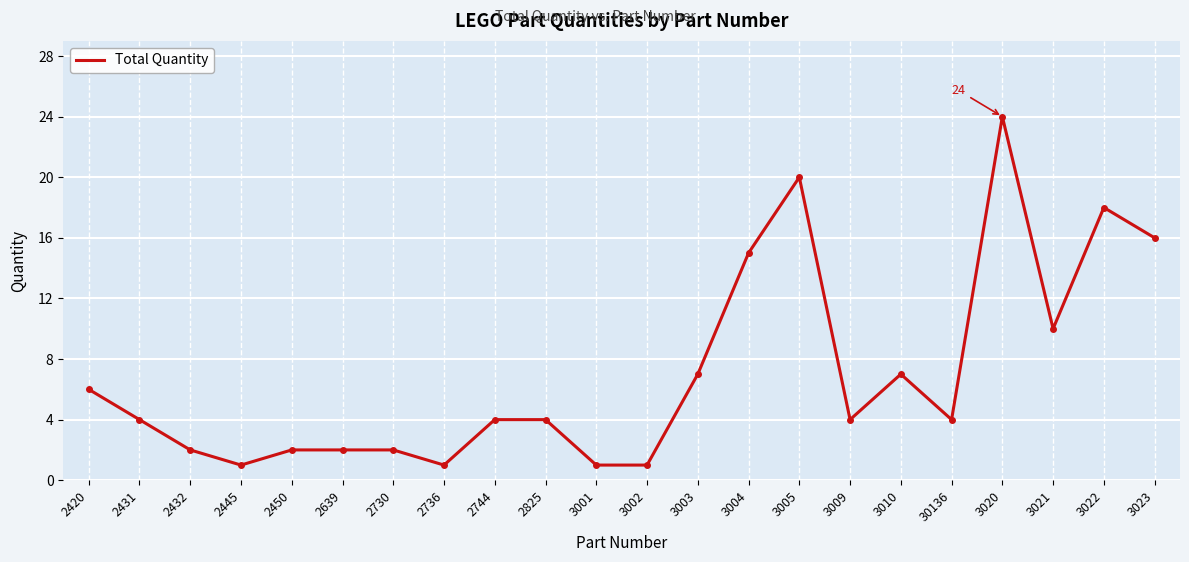

Where is the first local minimum?

2445